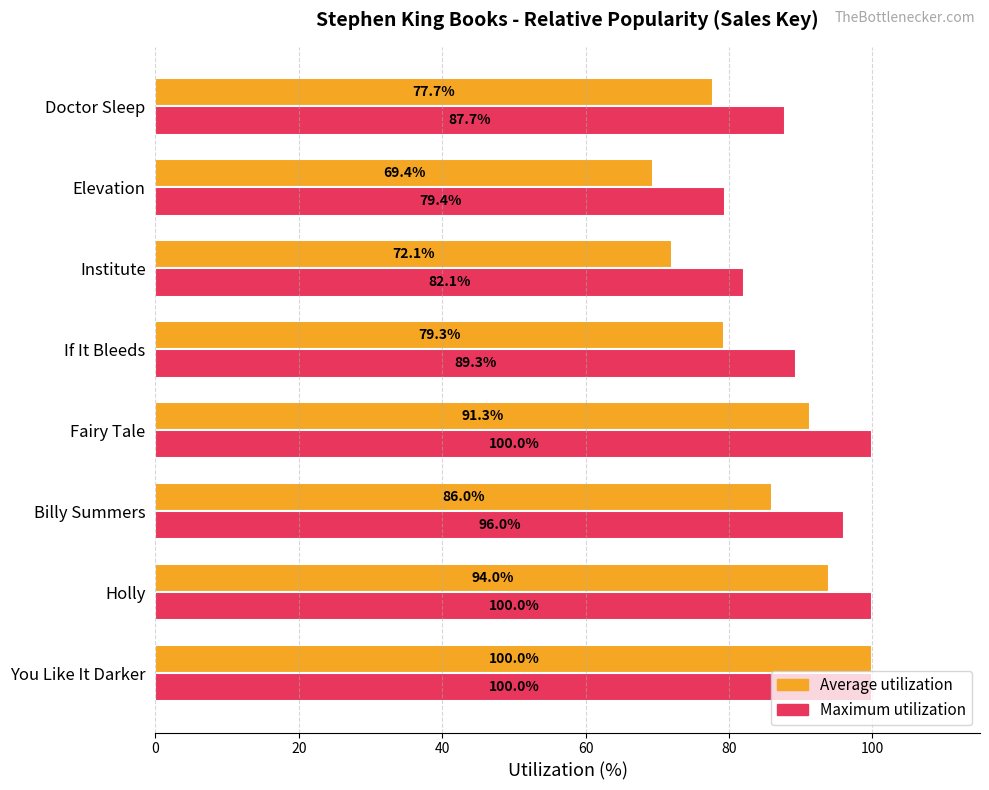

How many data points in Average utilization are less than 85?

4